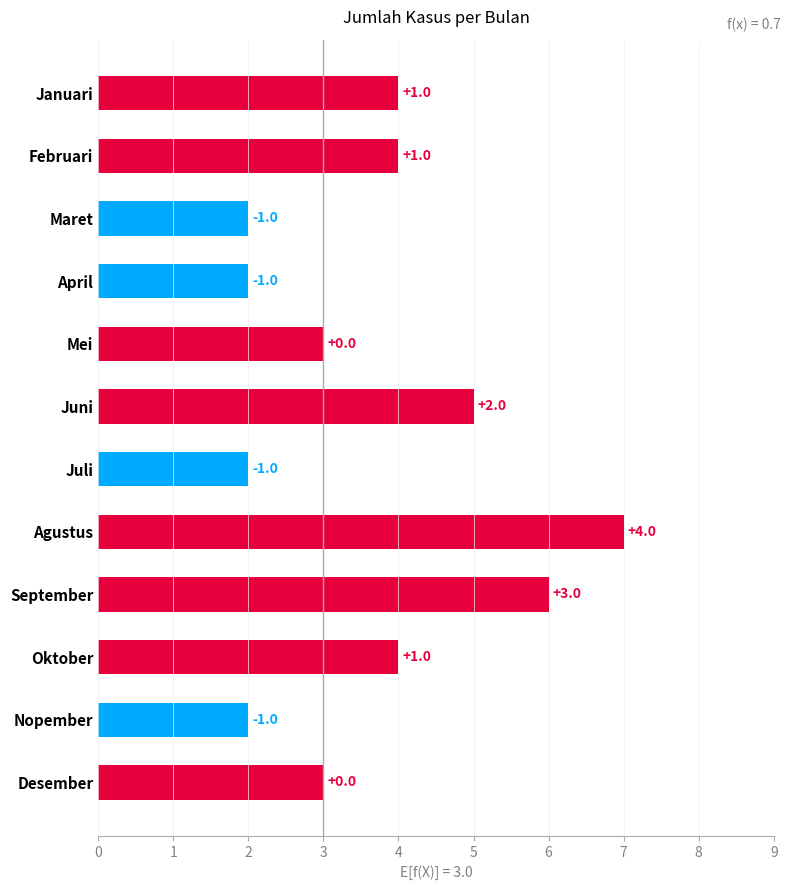

Count the values in the range 2 to 5.

10